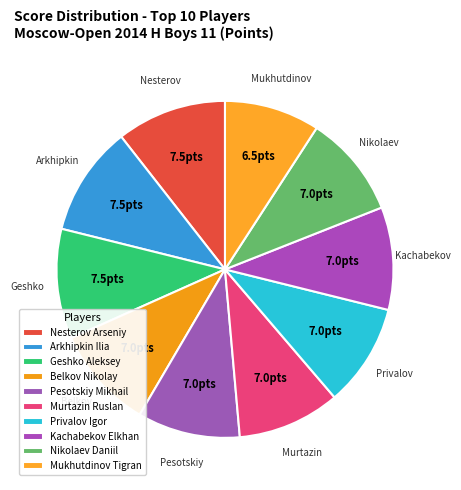

How many slices are in this pie chart?

10